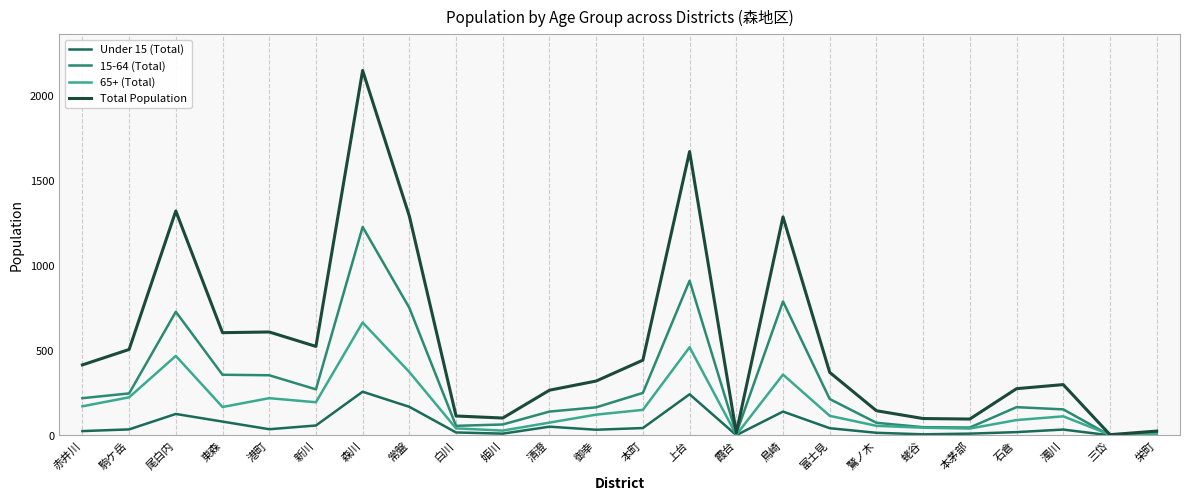

Which series has the largest range (max minus min)?

Total Population